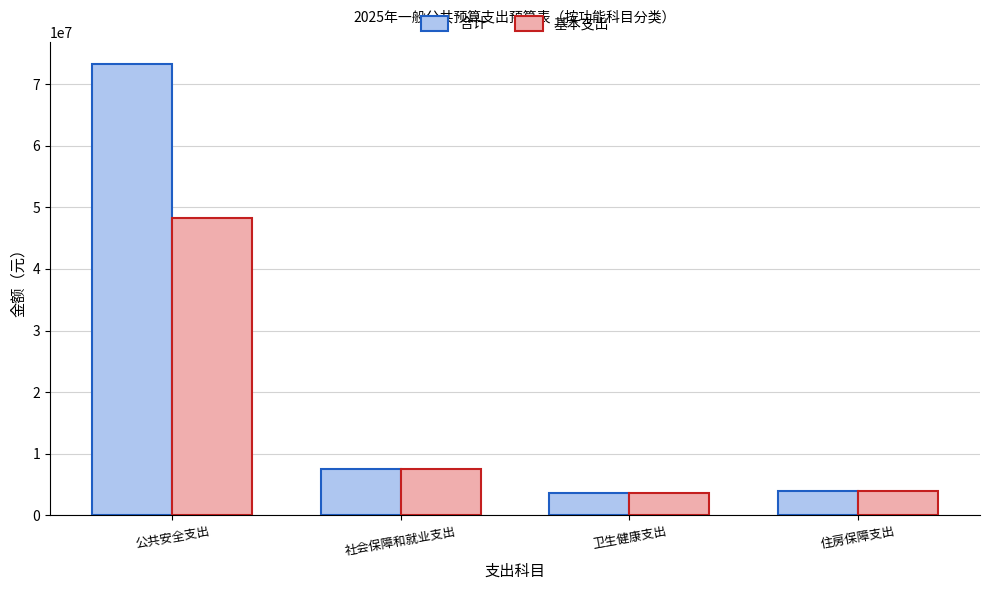

At how many categories does at least one series exceed 17522164?

1